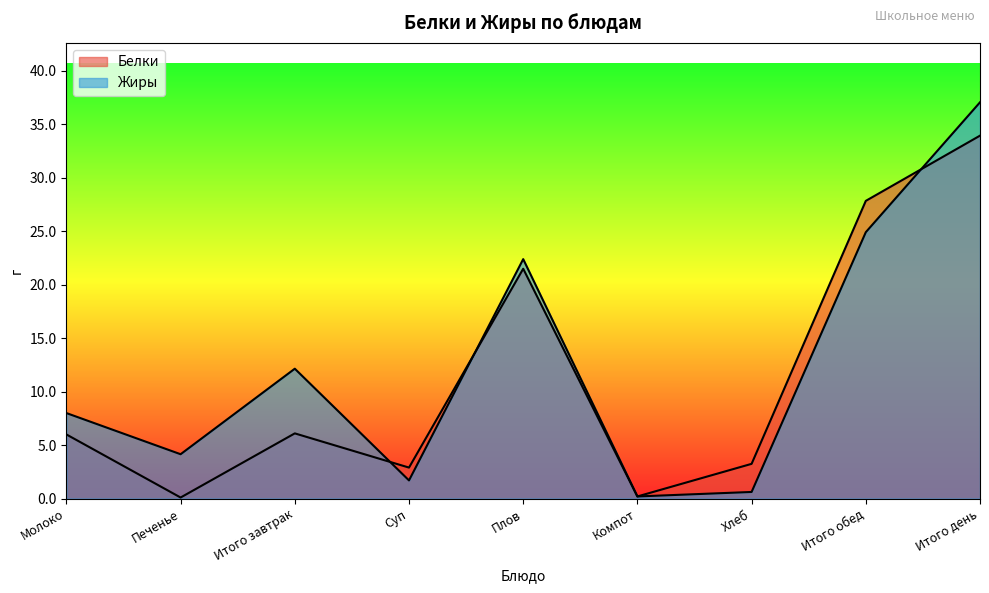

Which series has the largest total across all categories?

Жиры